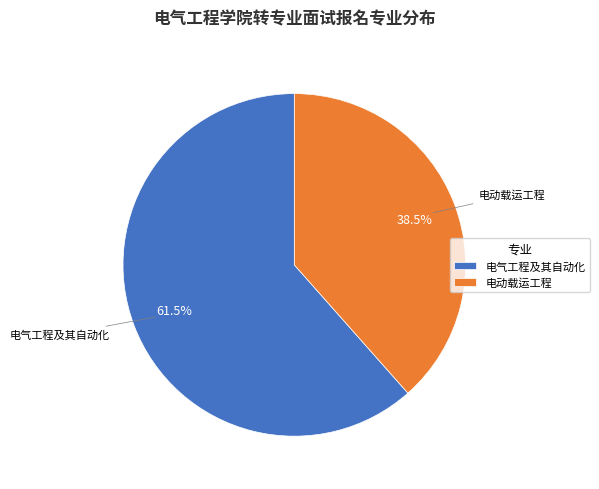

Does any single category account for the majority?

Yes